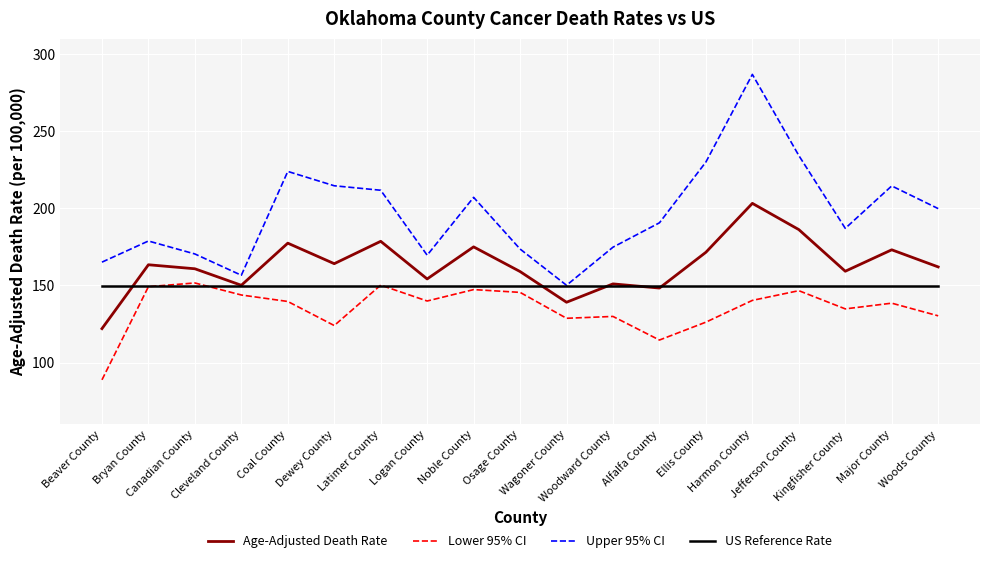

The US Reference Rate series shows 237.1 at Kingfisher County. True or false?

False